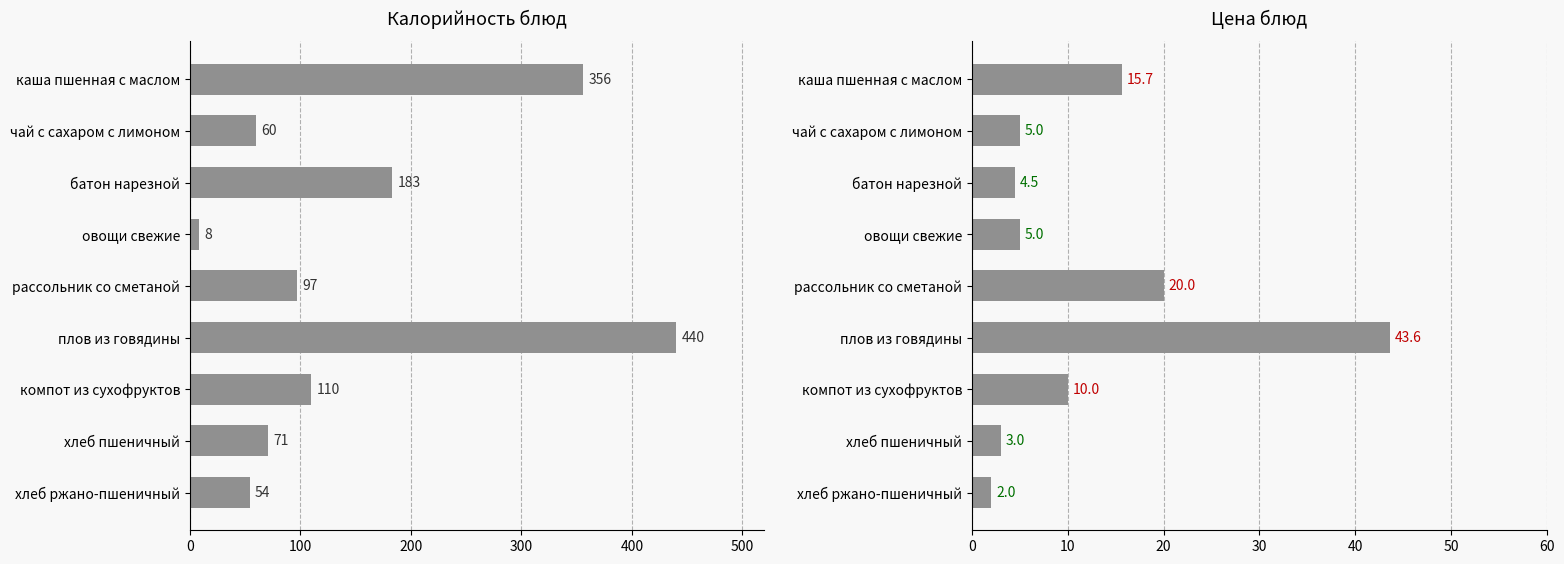

List the series in order of their peak value, lowest first.

Цена, Калорийность